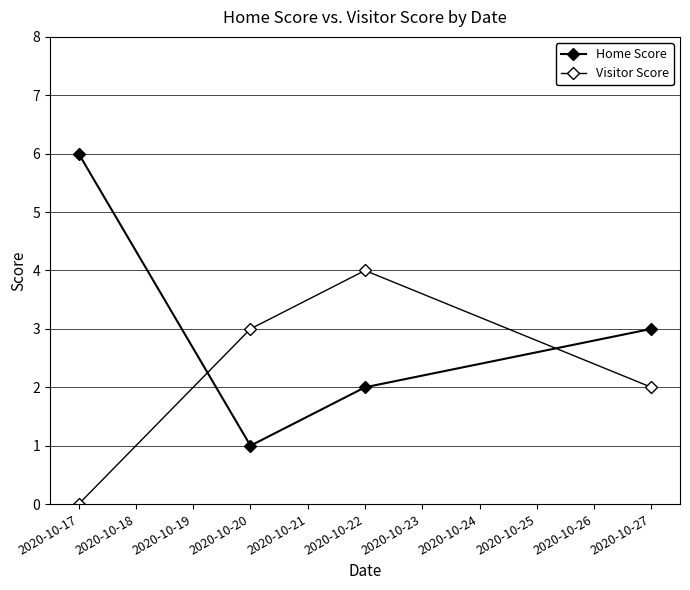

How many data points does each series have?

4